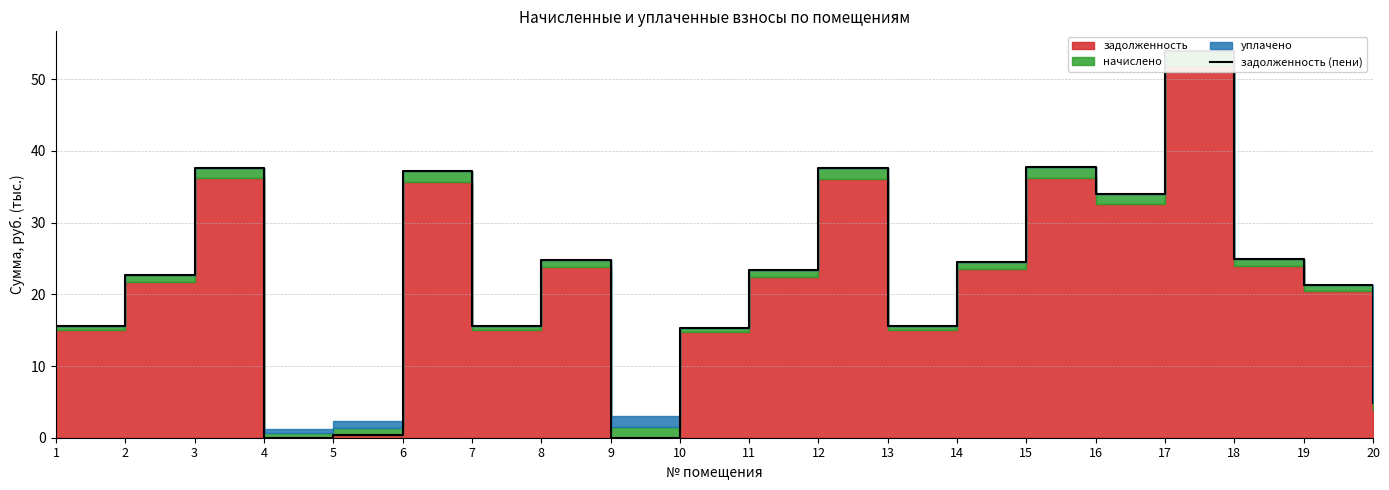

How many positive values are there?

18